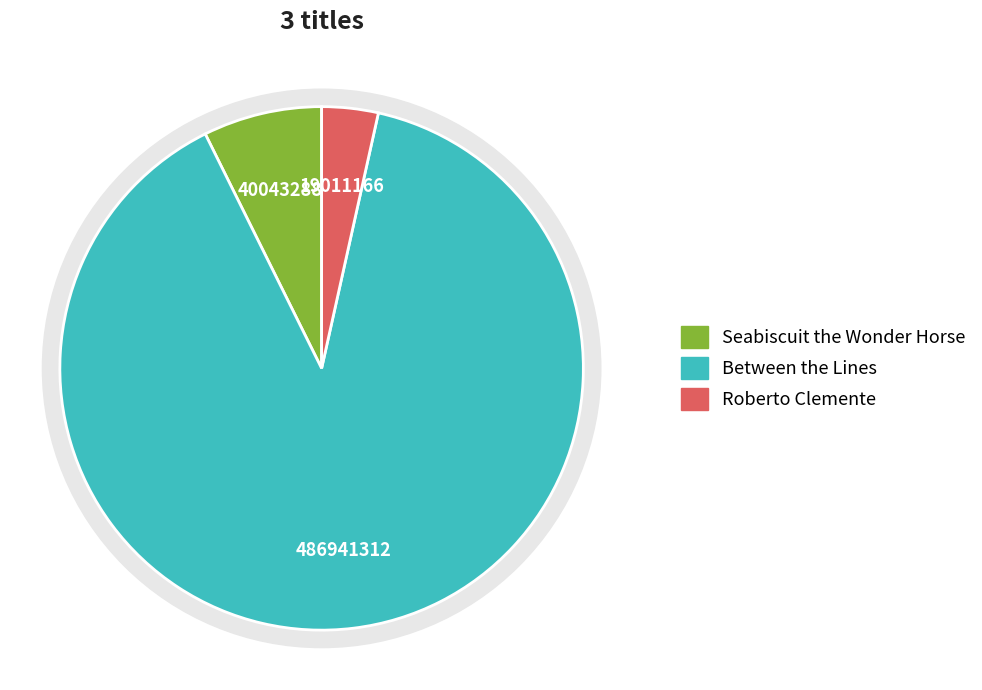

Is there a majority slice in this chart?

Yes